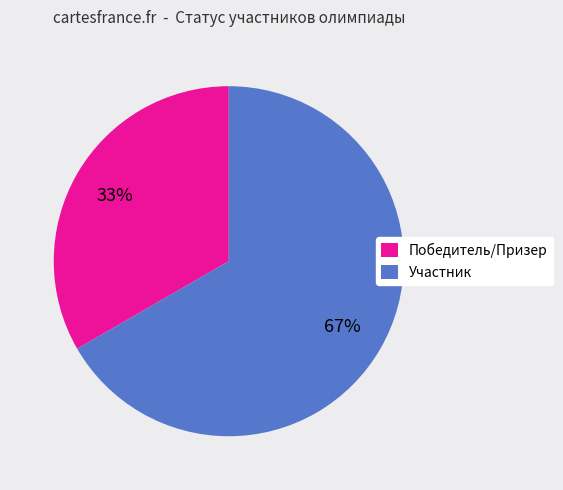

Is there a majority slice in this chart?

Yes